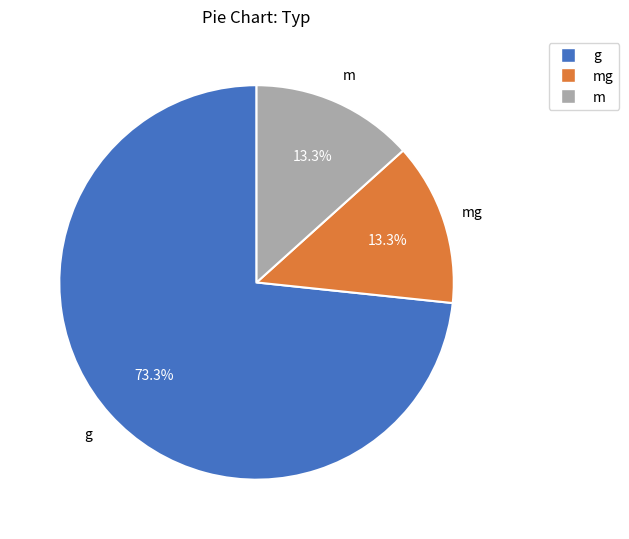

Combined, what portion of the pie is g and mg?

86.7%